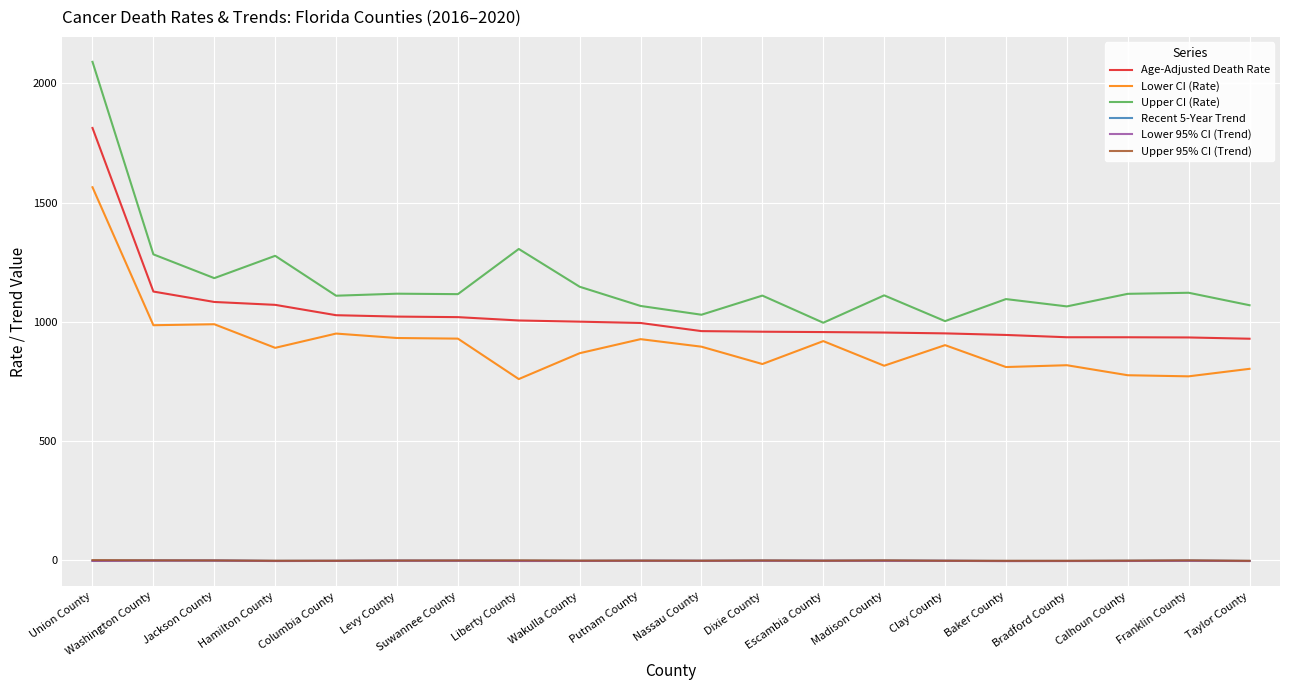

What is the highest value of the Lower CI (Rate) series?

1564.9